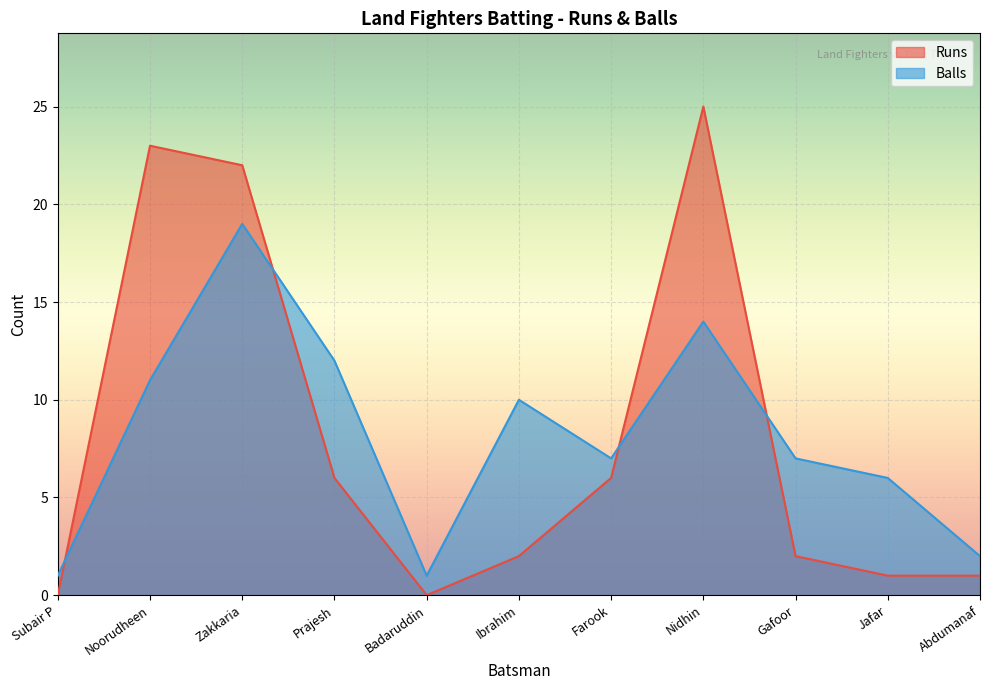

How many lines are shown in the chart?

2